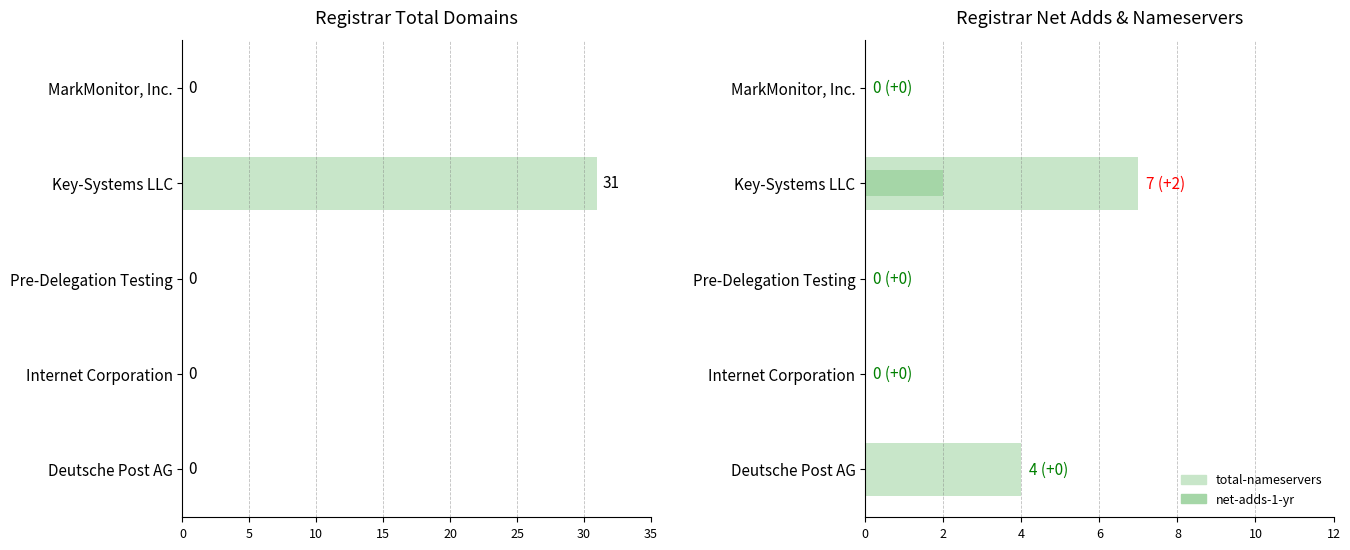

What is the greatest value displayed?

31